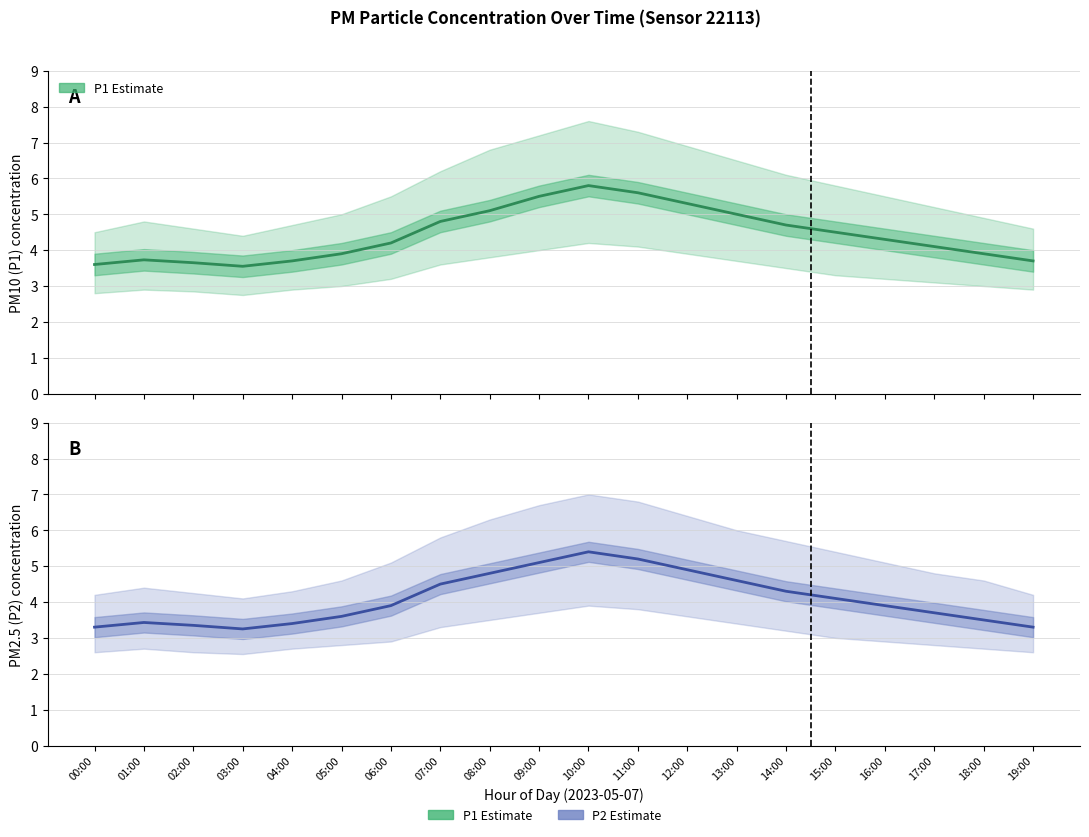

True or false: P2 Estimate and P1 Estimate cross at least once.

False